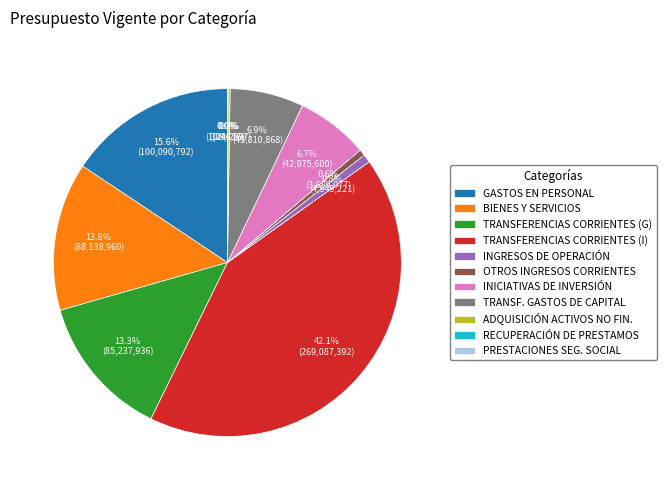

What is the largest slice in the pie chart?

TRANSFERENCIAS CORRIENTES (I)